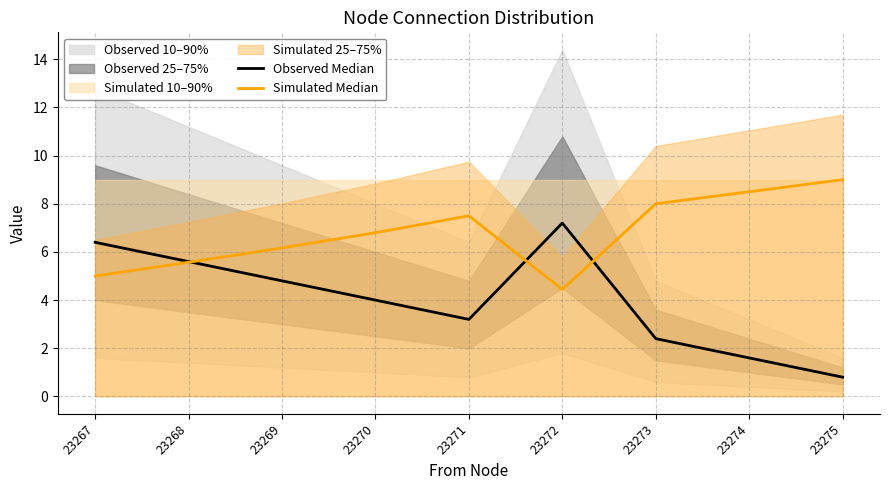

At which label does Observed Median reach its minimum?

23275